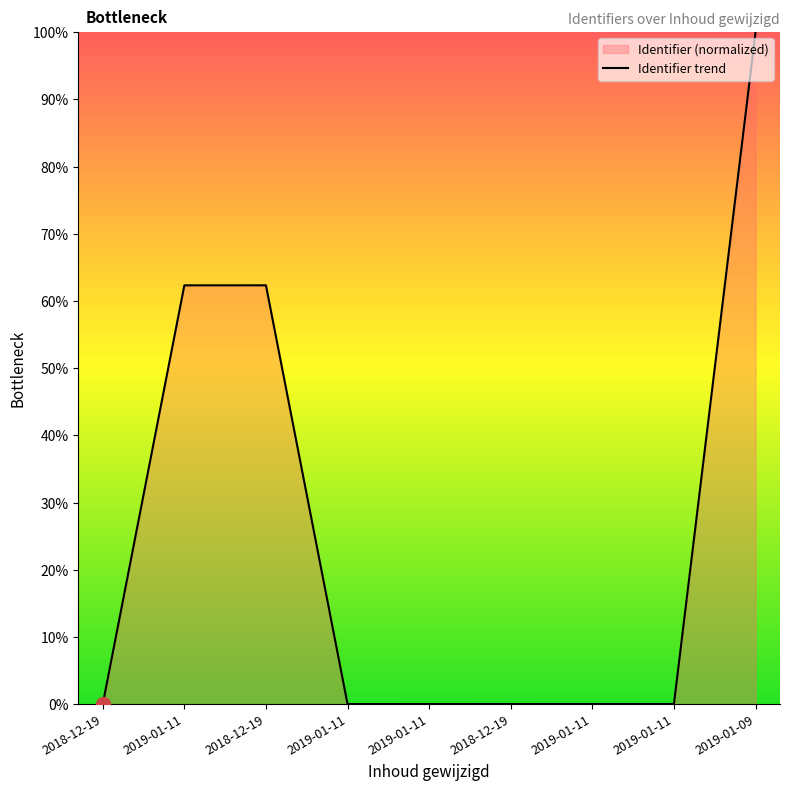

Where is the data nearest to the value 50?

2019-01-11